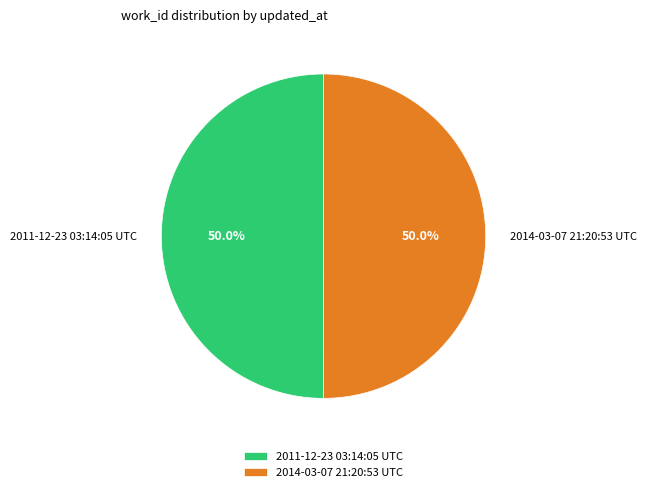

Do 2011-12-23 03:14:05 UTC and 2014-03-07 21:20:53 UTC together represent more than half of the pie?

Yes